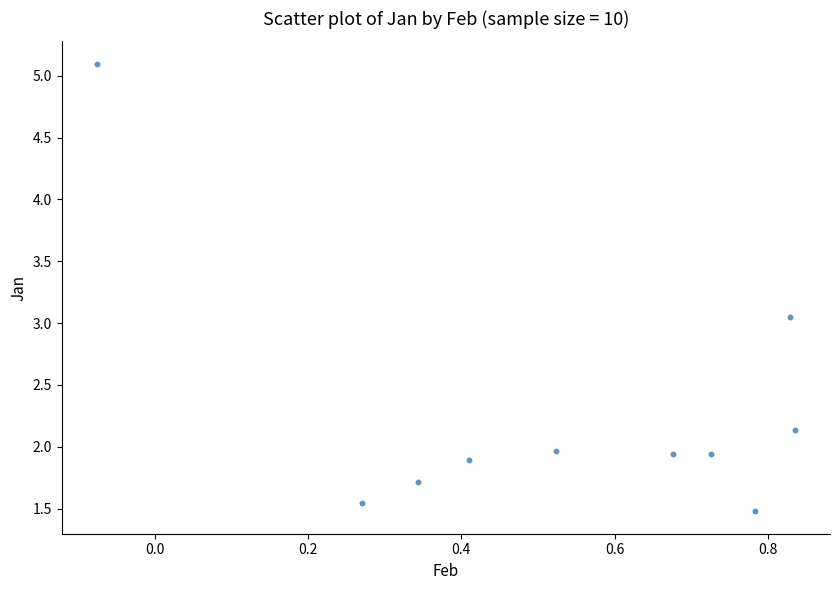

What is the average Y value?

2.3